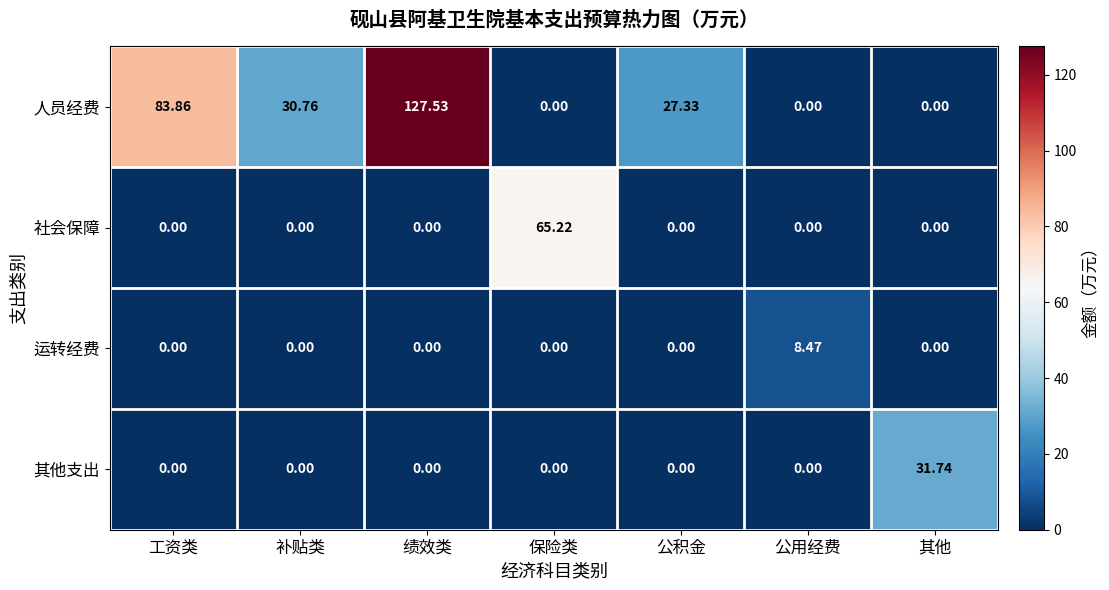

At which category is the sum across all series the highest?

绩效类